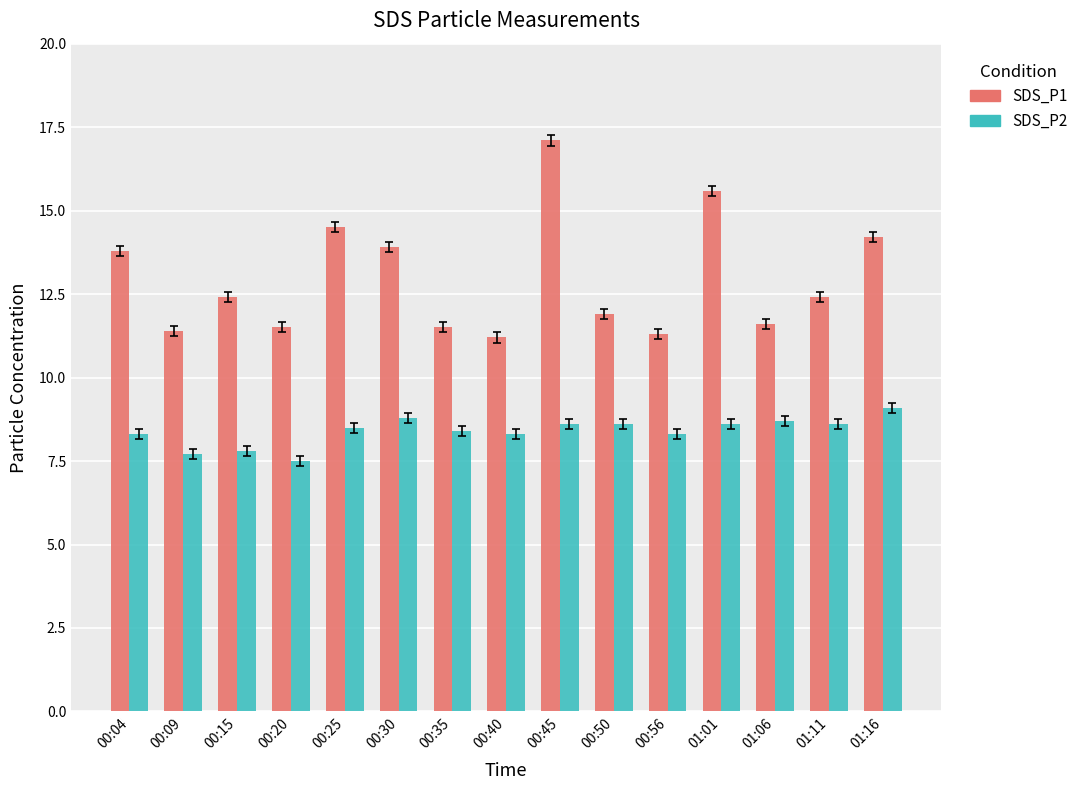

Where does the SDS_P1 series first go above 12?

00:04